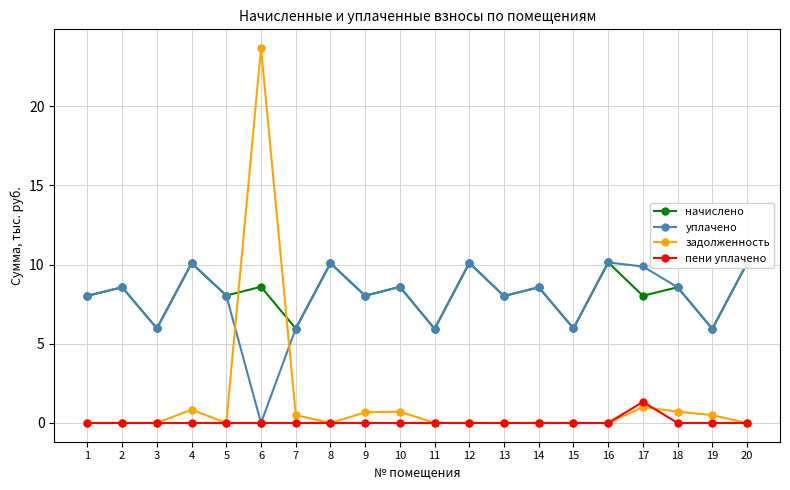

Which category has the highest value in the задолженность series?

6